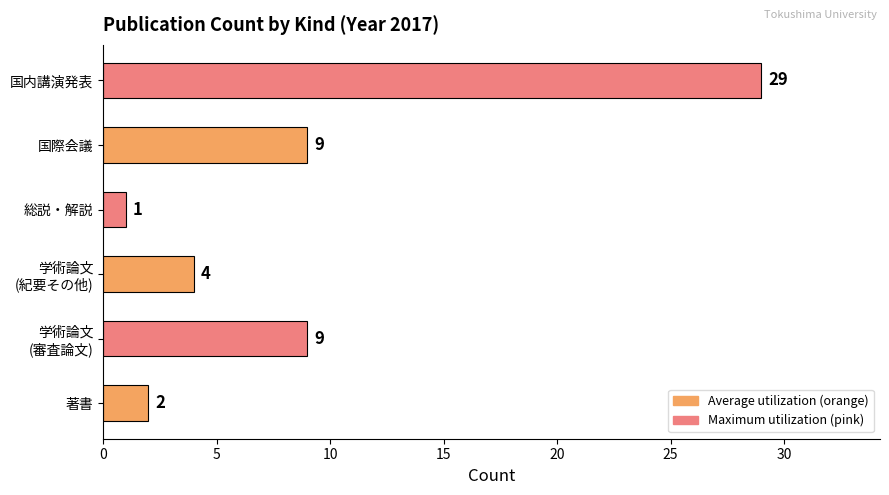

Reading top to bottom, transcribe all the data shown in this chart.

29	9	1	4	9	2